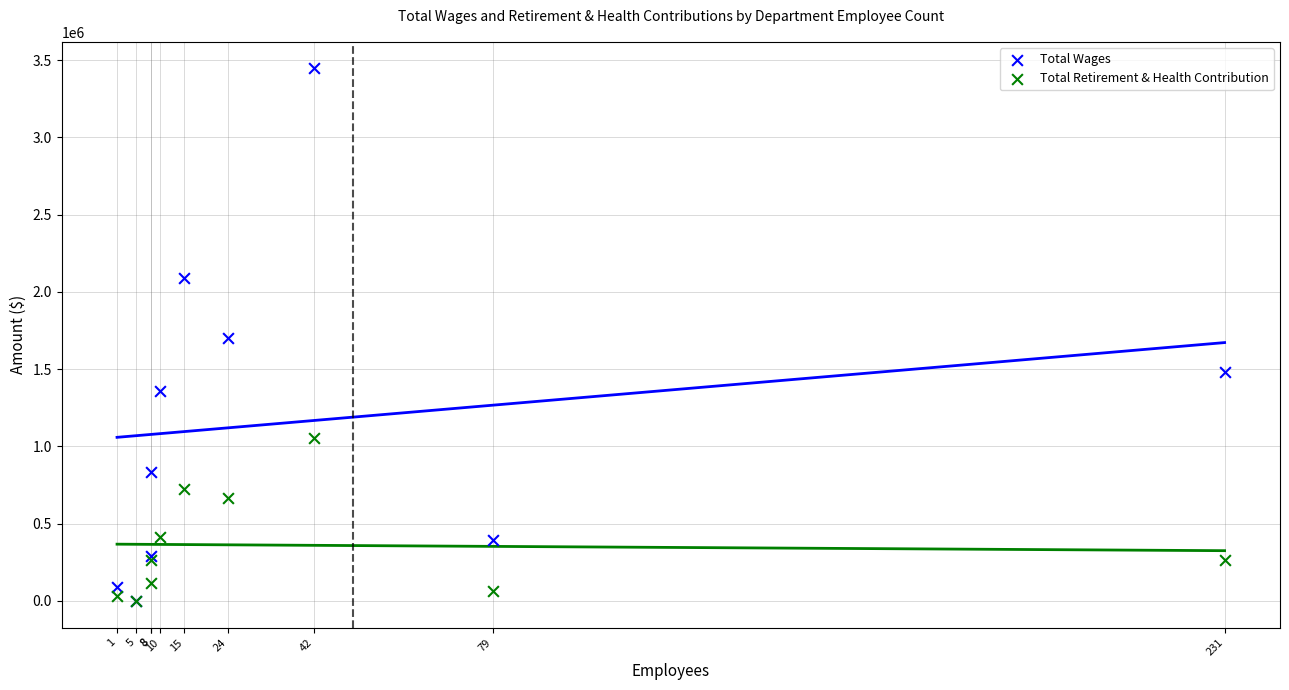

Which series reaches the maximum Y coordinate?

Total Wages